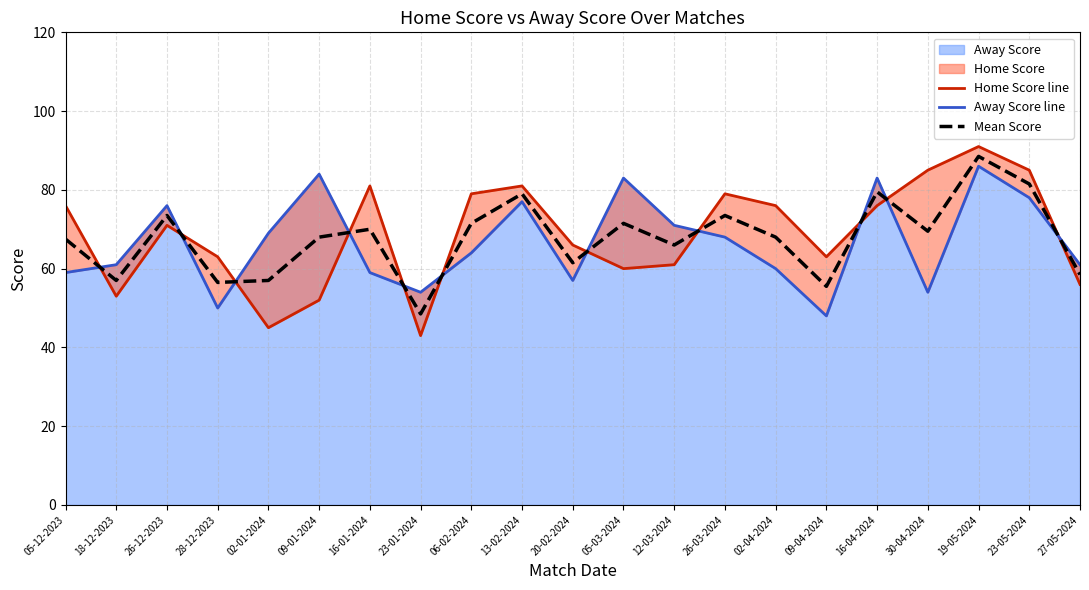

Reading left to right, extract all data points from this chart.

Home Score line: 76.0	53.0	71.0	63.0	45.0	52.0	81.0	43.0	79.0	81.0	66.0	60.0	61.0	79.0	76.0	63.0	76.0	85.0	91.0	85.0	56.0
Away Score line: 59.0	61.0	76.0	50.0	69.0	84.0	59.0	54.0	64.0	77.0	57.0	83.0	71.0	68.0	60.0	48.0	83.0	54.0	86.0	78.0	61.0
Mean Score: 67.5	57.0	73.5	56.5	57.0	68.0	70.0	48.5	71.5	79.0	61.5	71.5	66.0	73.5	68.0	55.5	79.5	69.5	88.5	81.5	58.5